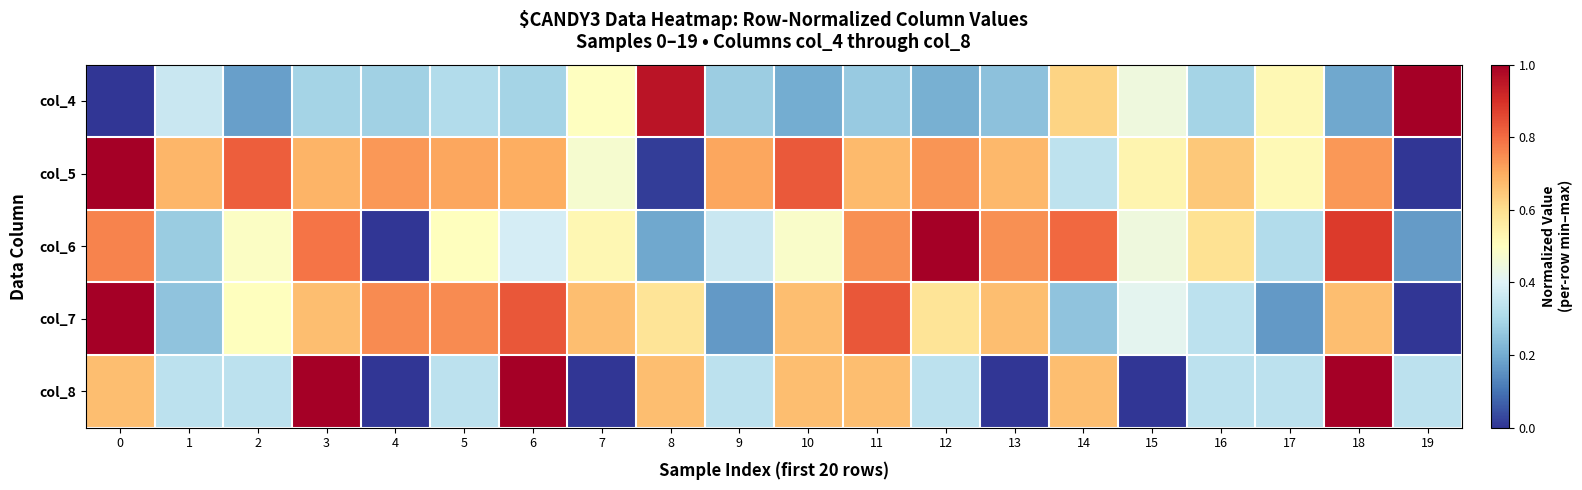

At 6, list the series in order from largest to smallest.

col_8, col_7, col_5, col_6, col_4